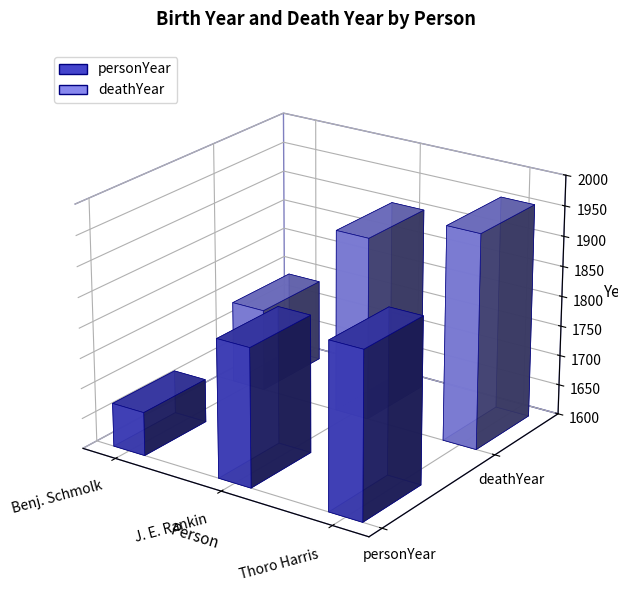

What are all the series names shown in the legend?

personYear, deathYear